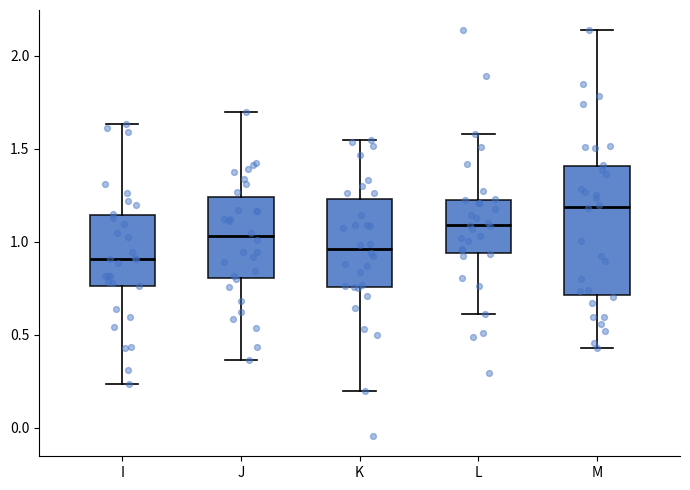

Reading left to right, read every box against the y-axis: the position of its median line, the range the box covers, and the ends of its whiskers. The values are not printed on the chart, so give them approximately, as read against the axis.

I: median 0.90, box 0.75 to 1.15, whiskers 0.25 to 1.65
J: median 1.05, box 0.80 to 1.25, whiskers 0.35 to 1.70
K: median 0.95, box 0.75 to 1.25, whiskers 0.20 to 1.55
L: median 1.10, box 0.95 to 1.20, whiskers 0.60 to 1.60
M: median 1.20, box 0.70 to 1.40, whiskers 0.45 to 2.15